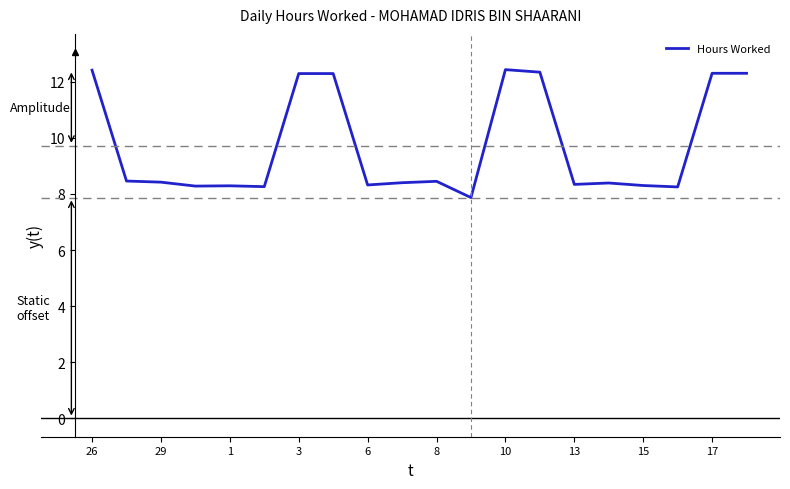

What is the difference between the maximum and minimum values?

4.6